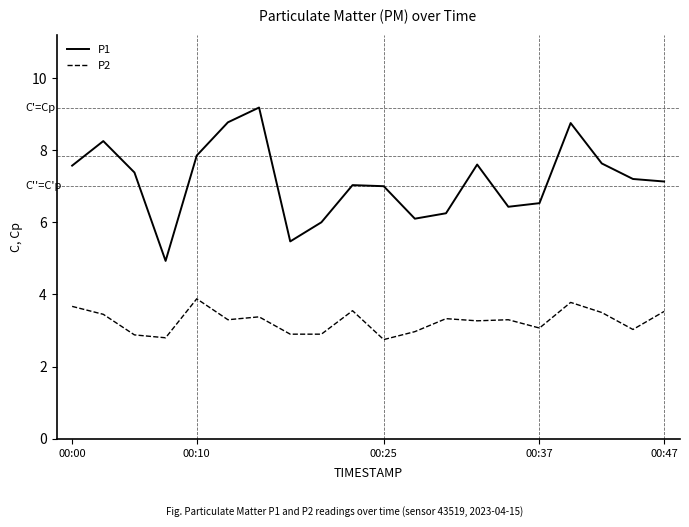

List the series in order of their overall mean, highest first.

P1, P2